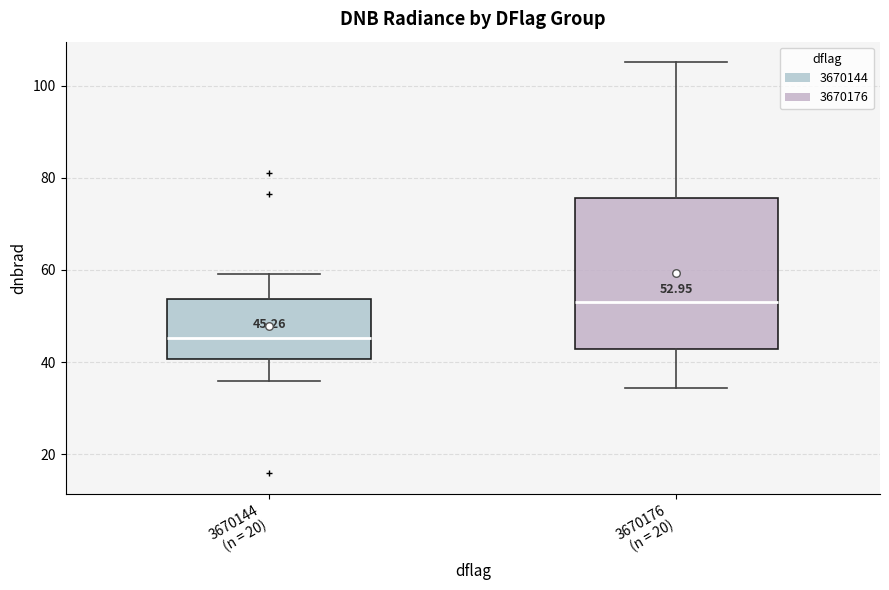

Which box has the highest median line?

3670176 (n = 20)